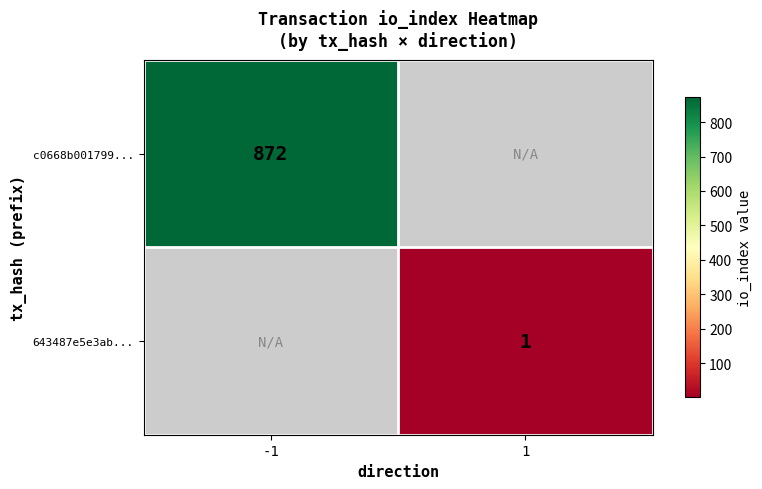

At how many categories does at least one series exceed 666?

1